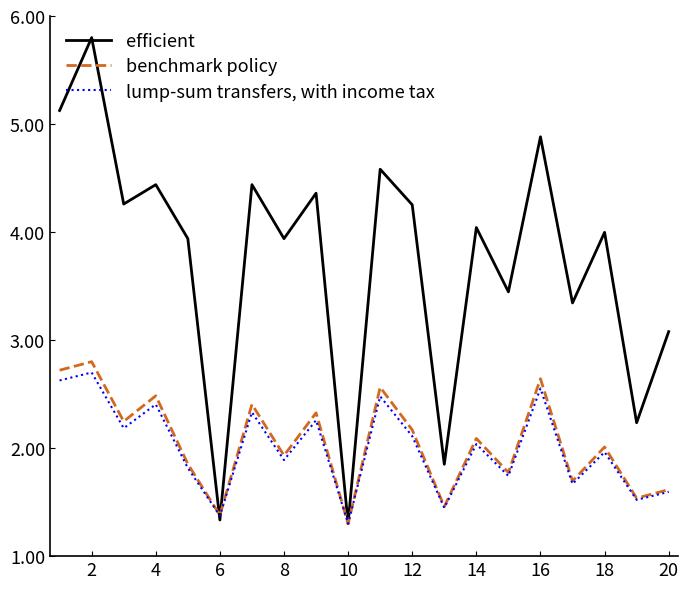

What are all the series names shown in the legend?

efficient, benchmark policy, lump-sum transfers, with income tax